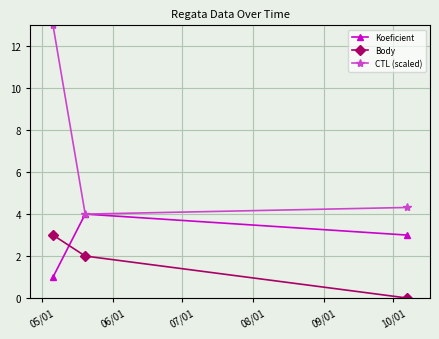

Does the chart display data point markers on the line(s)?

Yes